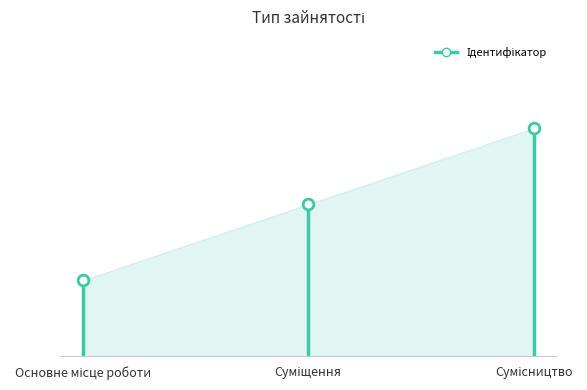

What is the ratio of the value at Суміщення to the value at Сумісництво?

0.7